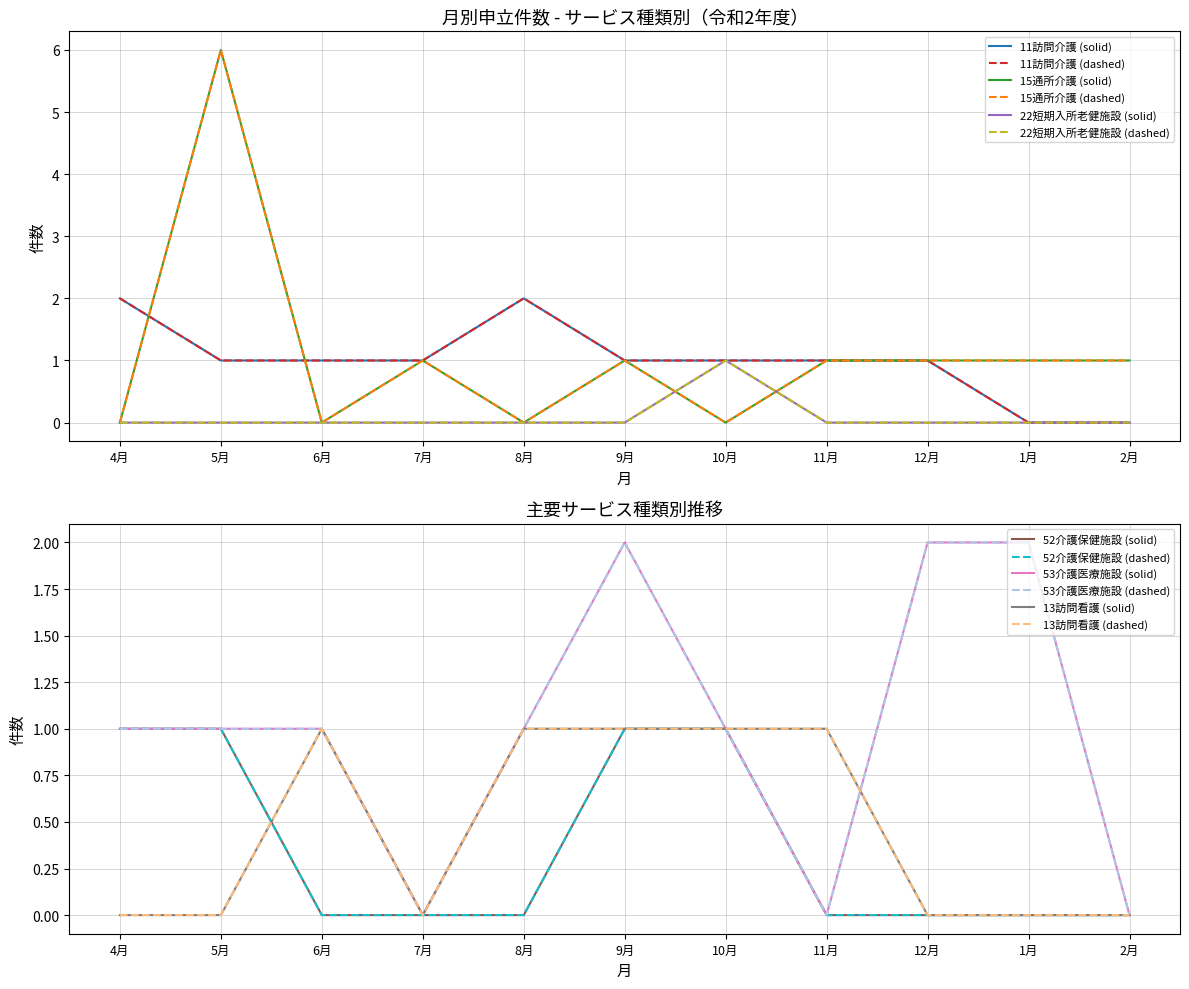

Which has a higher value, 4月 or 2月?

4月